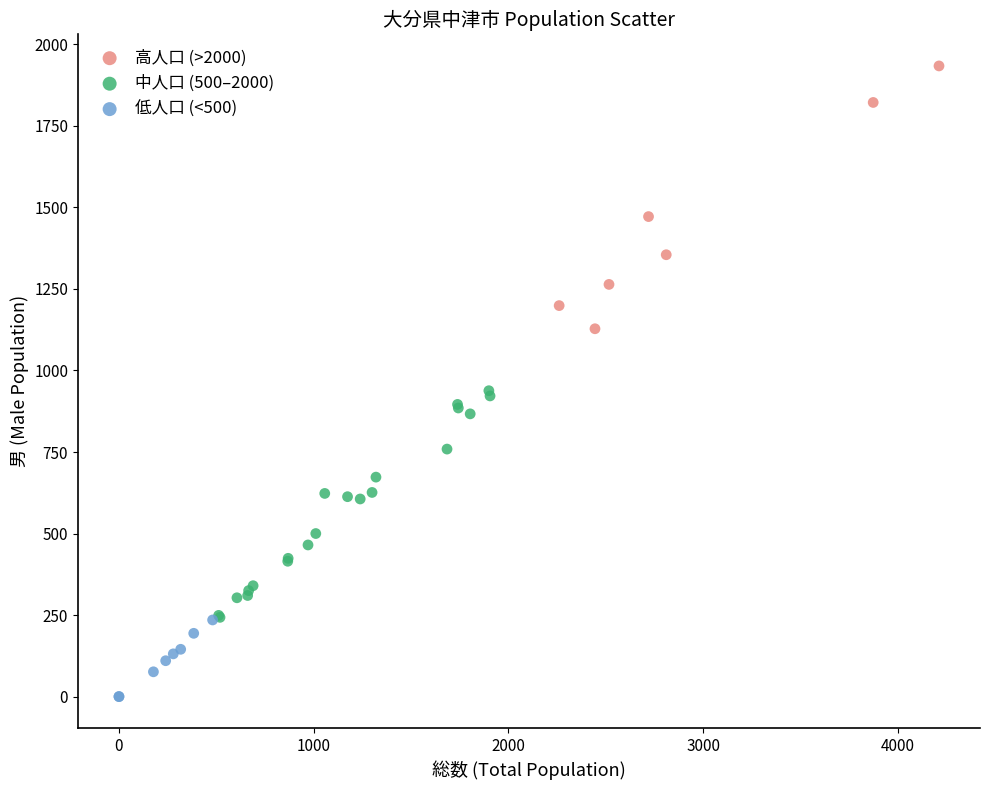

Which series reaches the minimum Y coordinate?

低人口 (<500)